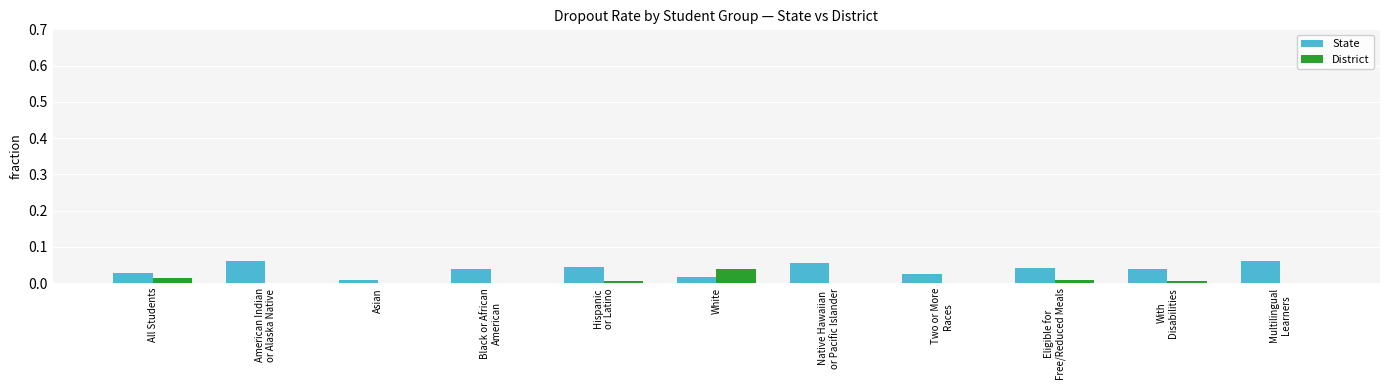

The District series shows 0.0 at Two or More
Races. True or false?

True